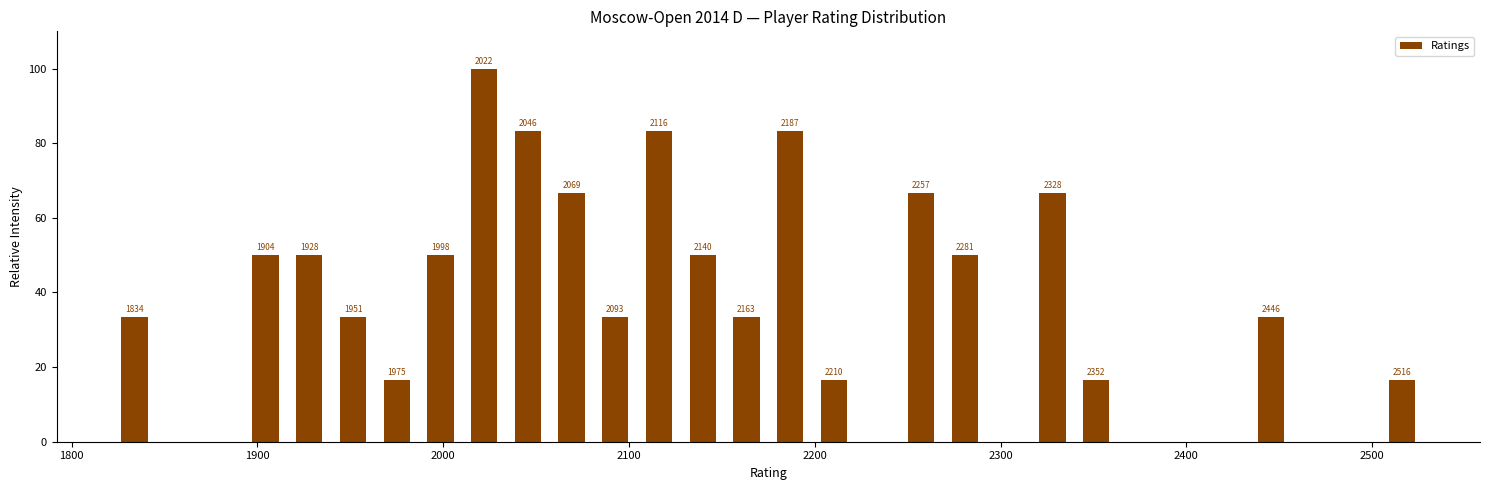

Around what value on the x-axis is the tallest bar? Give the approximate position of its centre, as read against the axis.

2020